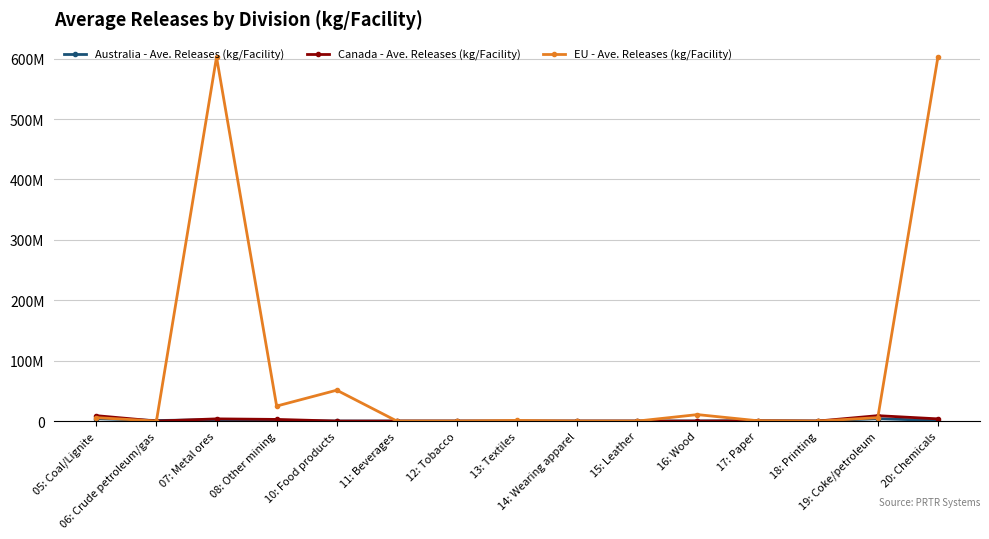

At which label is EU - Ave. Releases (kg/Facility) closest to 301320408?

10: Food products